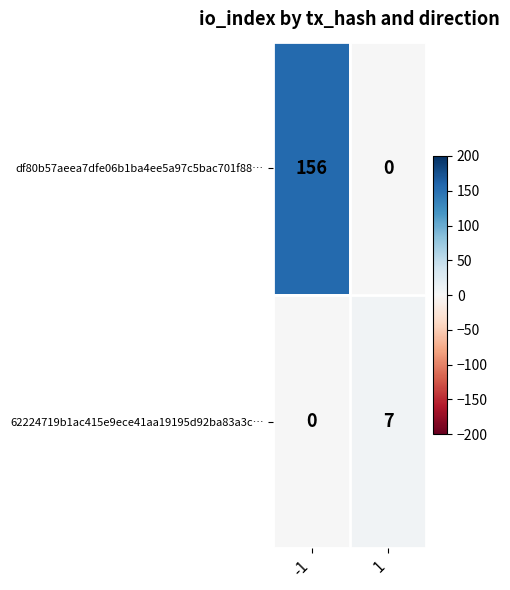

List the series in order of their peak value, highest first.

df80b57aeea7dfe06b1ba4ee5a97c5bac701f88…, 62224719b1ac415e9ece41aa19195d92ba83a3c…